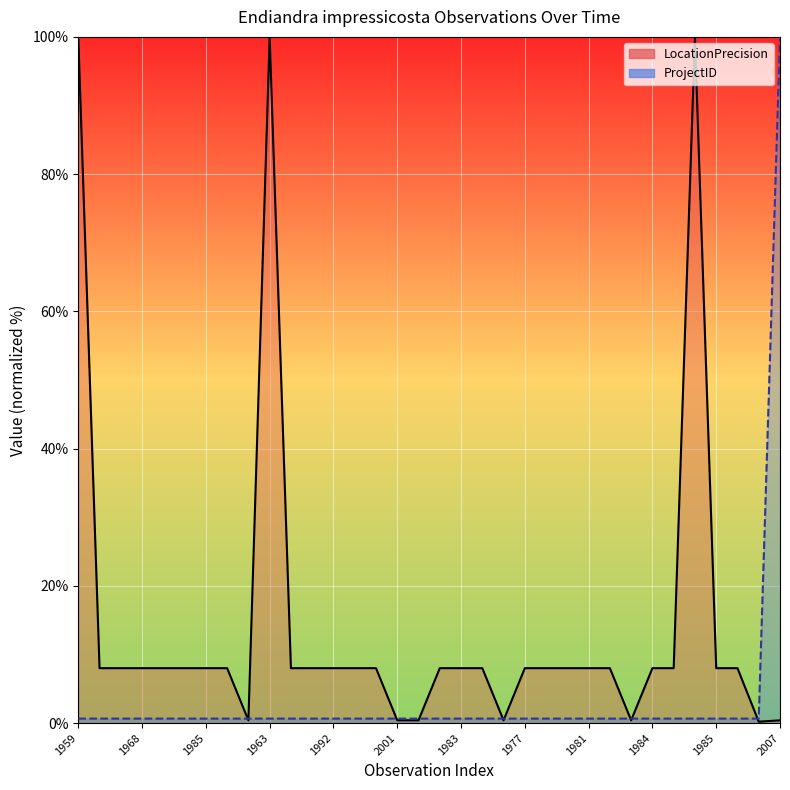

How many lines are shown in the chart?

2